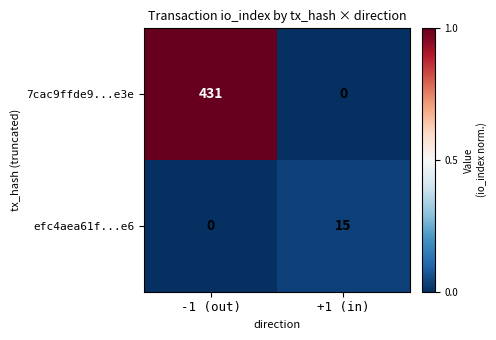

At which category is the sum across all series the highest?

-1 (out)